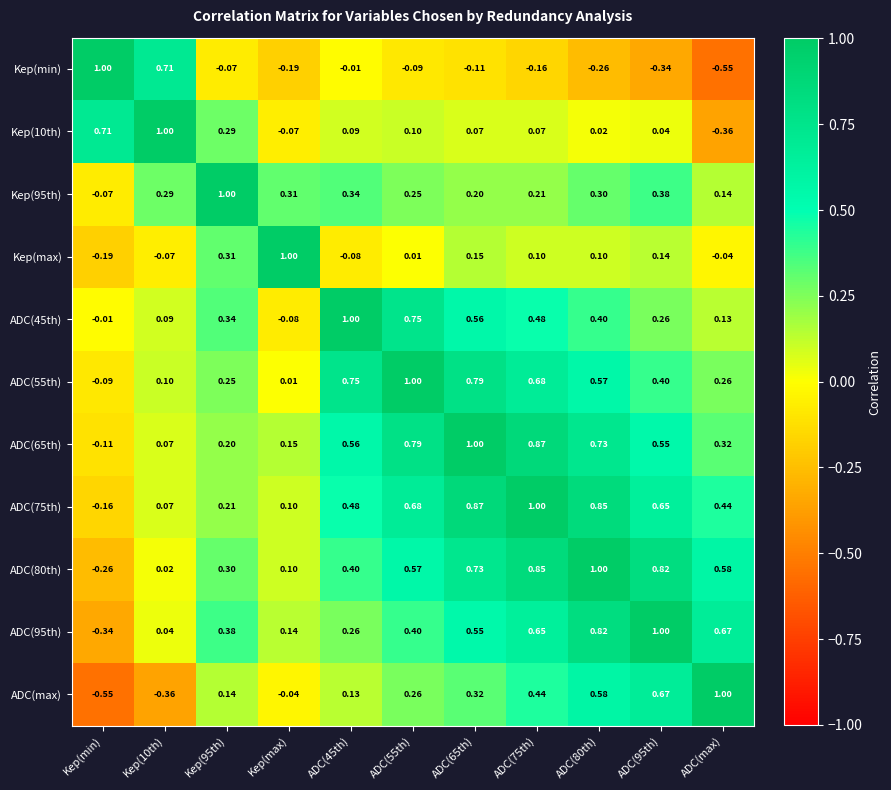

Is the value of Kep(min) at ADC(55th) greater than the value of Kep(max) at ADC(80th)?

No